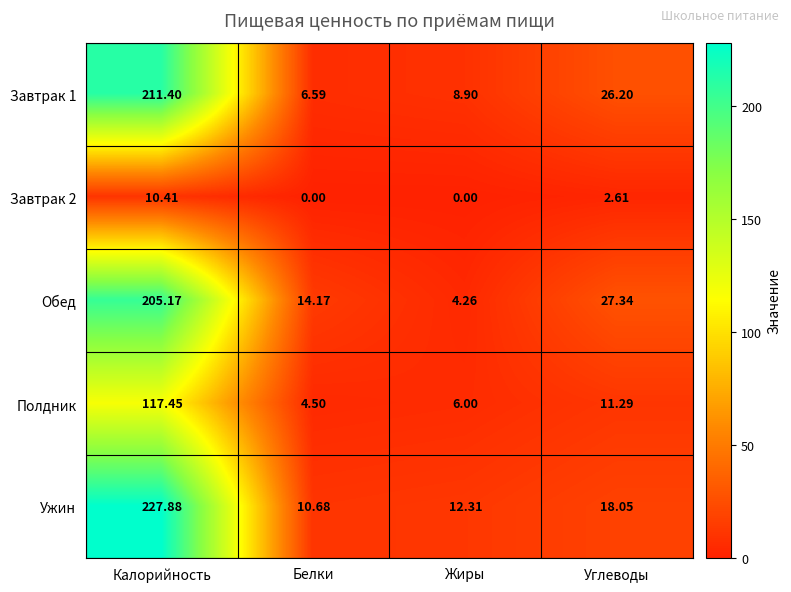

At which label does Завтрак 1 first exceed 26?

Калорийность